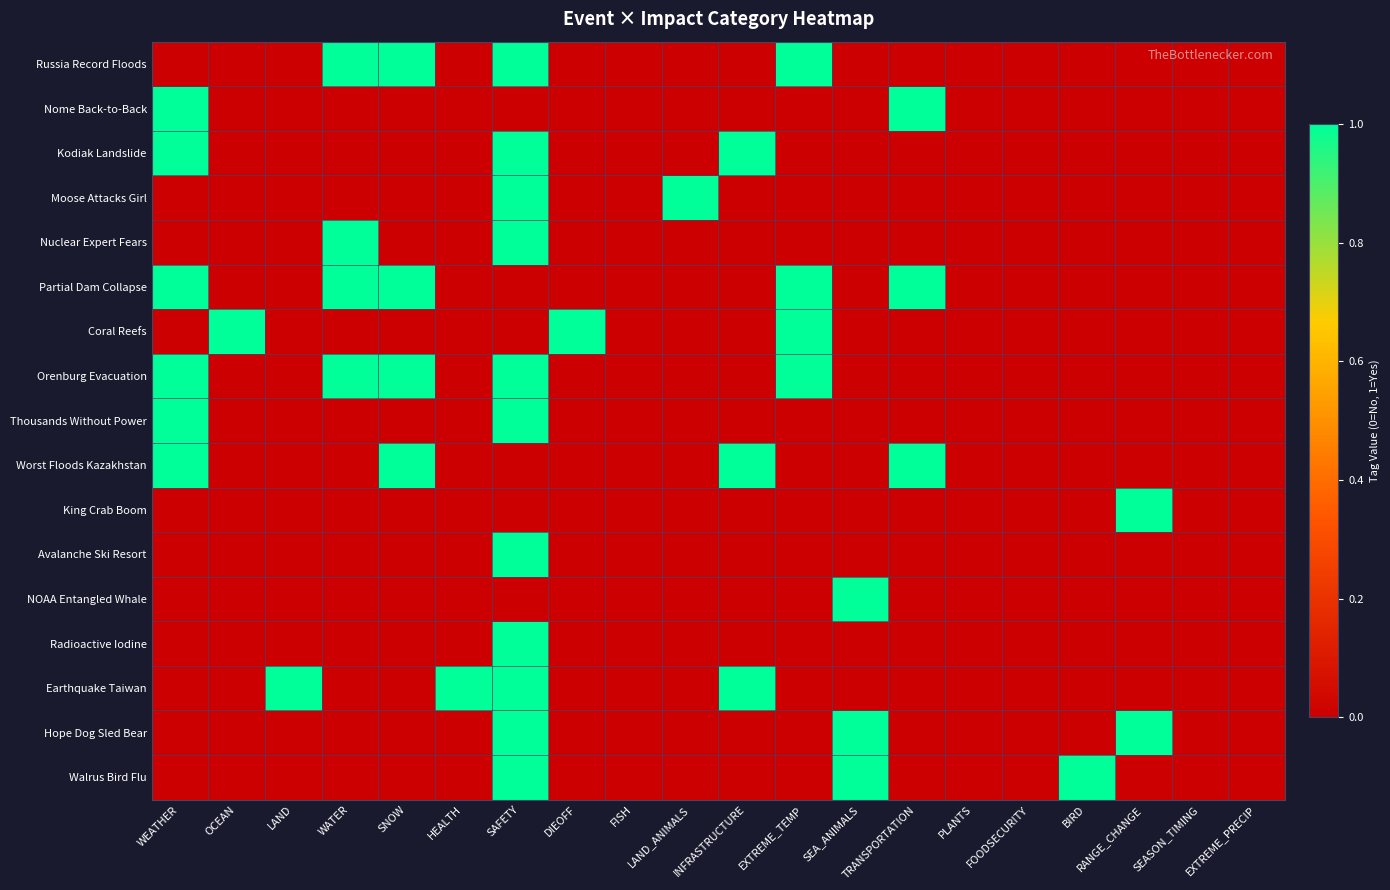

Which series has the largest total across all categories?

Partial Dam Collapse